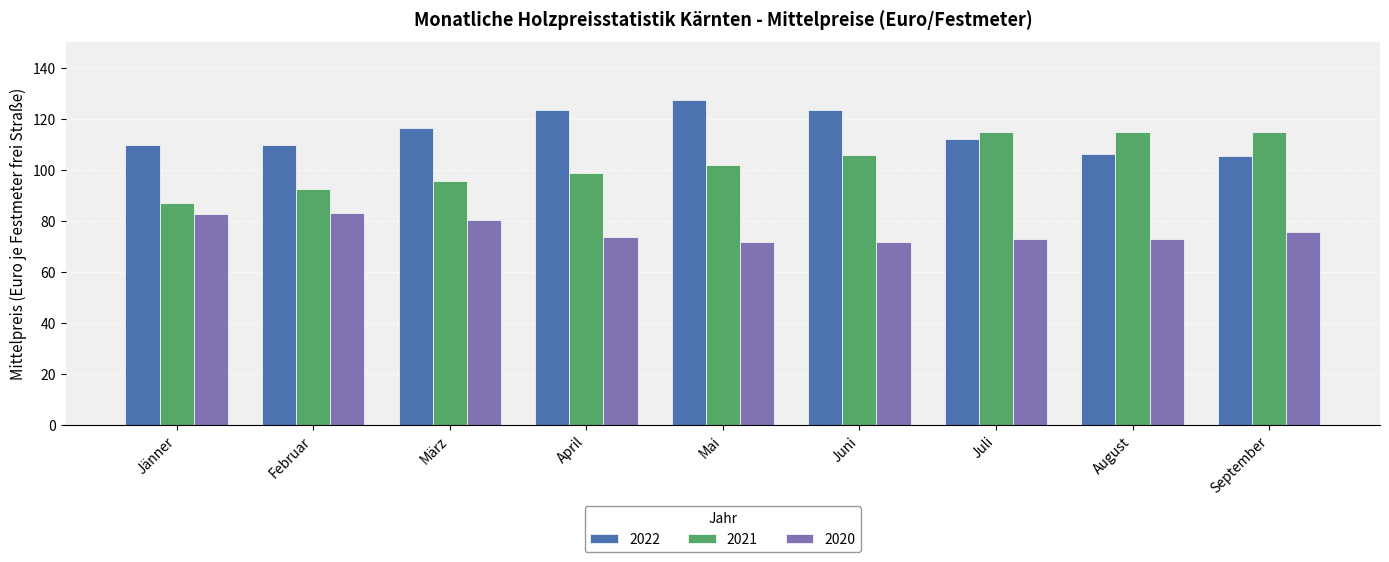

Rank the series at April from highest to lowest value.

2022, 2021, 2020